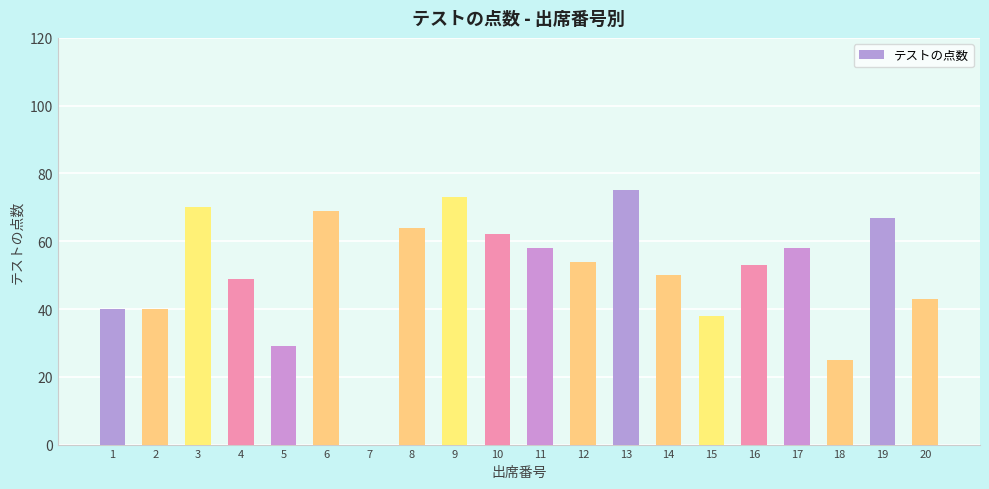

Is it true that the value at 15 is 38?

True